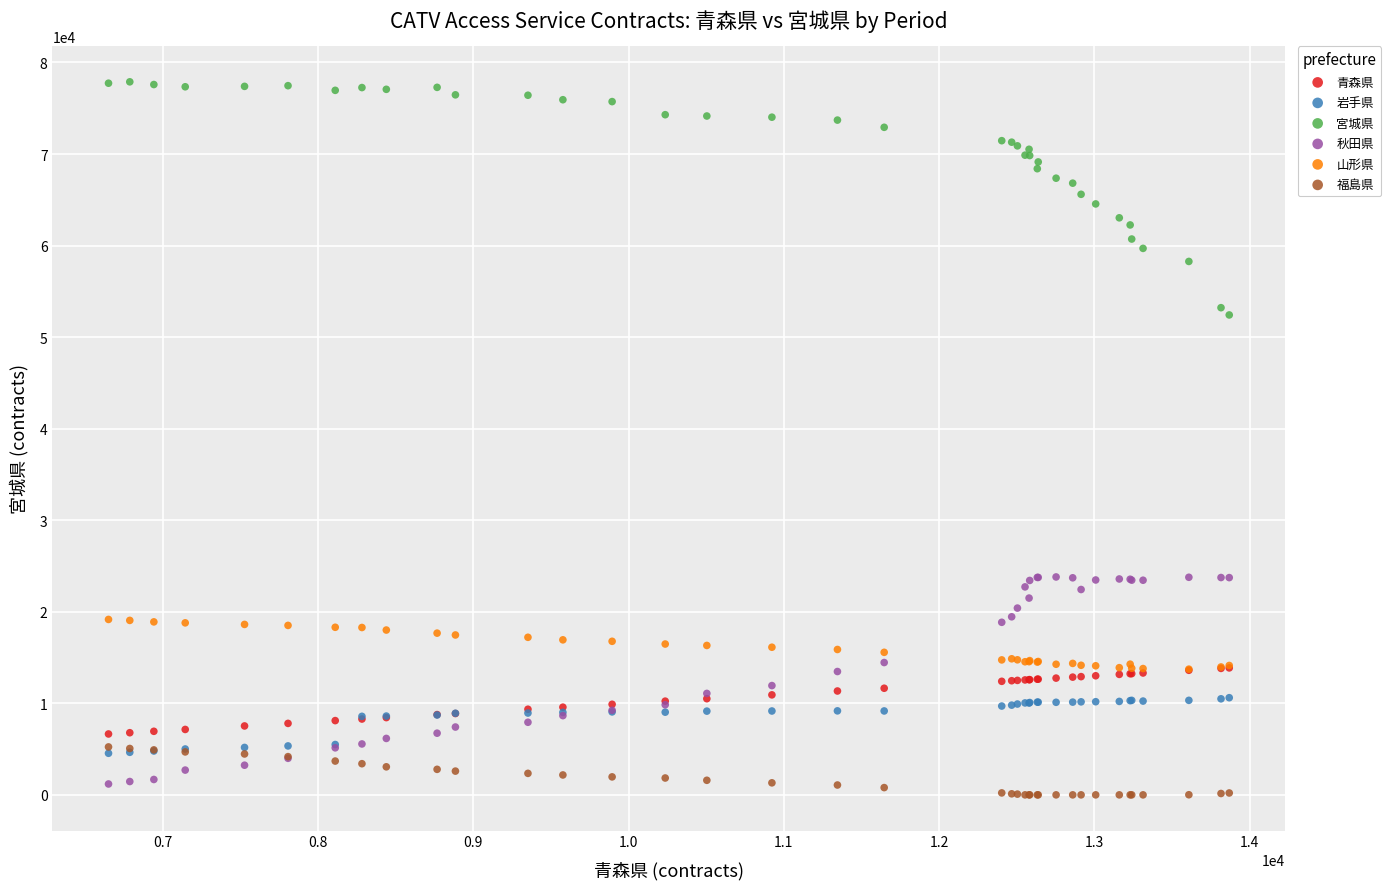

What are all the series names shown in the legend?

青森県, 岩手県, 宮城県, 秋田県, 山形県, 福島県